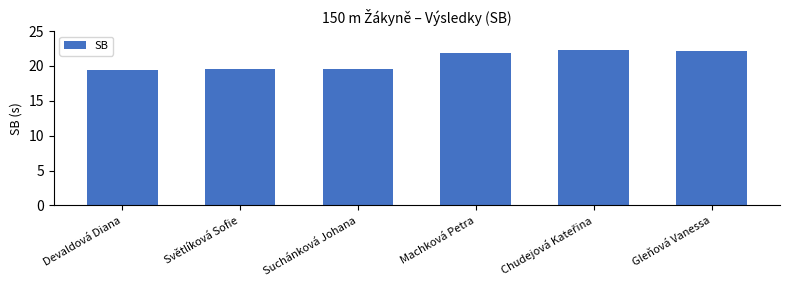

What position from the left is Devaldová Diana?

1